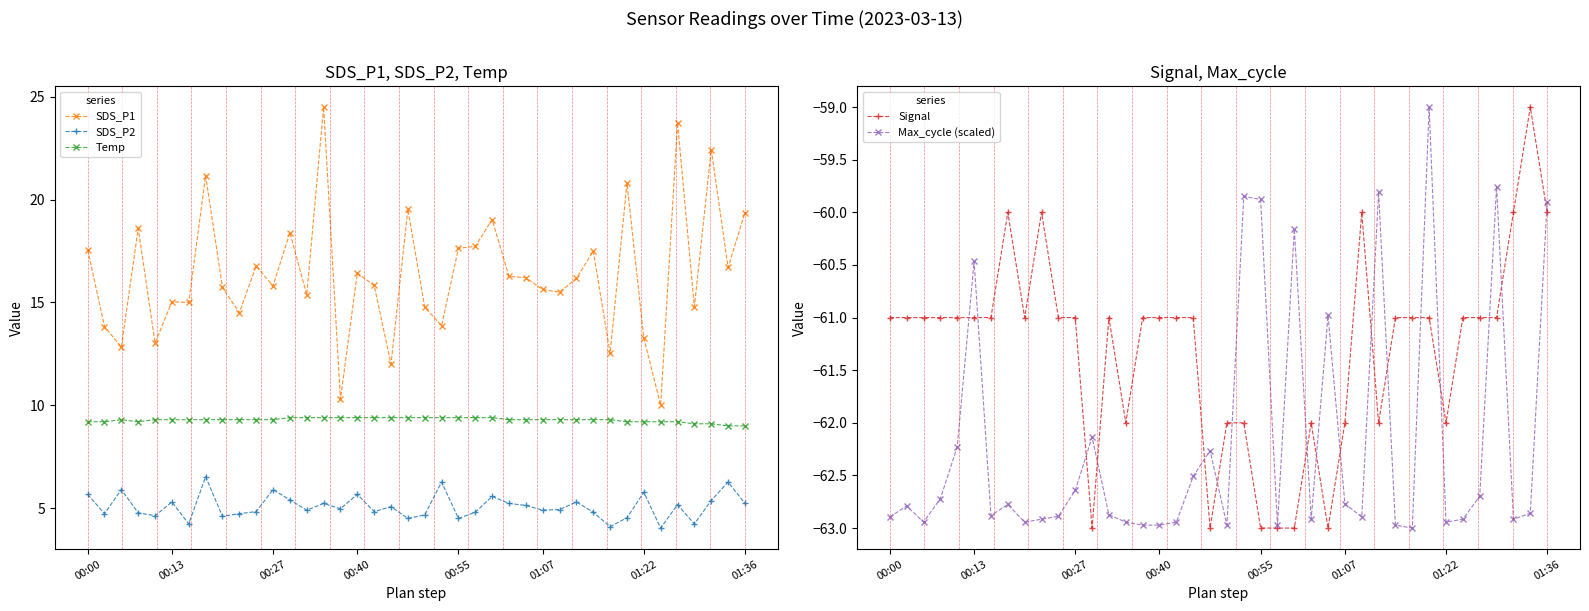

What is the smallest value displayed?

-63.0